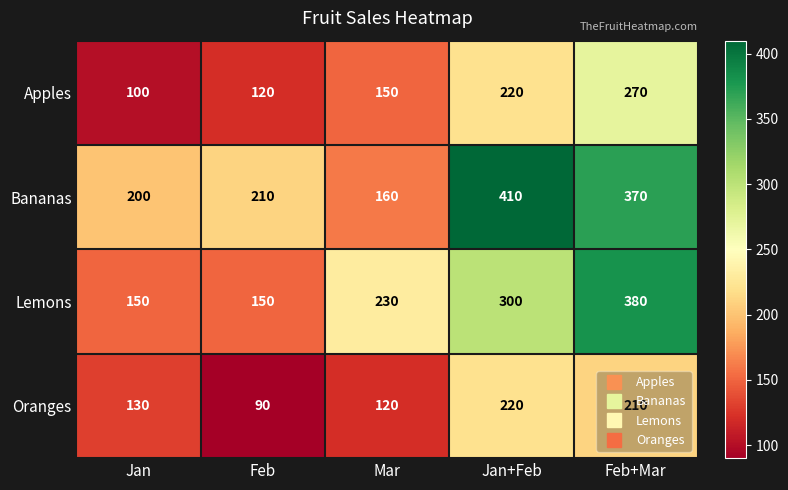

Rank the categories by Apples value from lowest to highest.

Jan, Feb, Mar, Jan+Feb, Feb+Mar